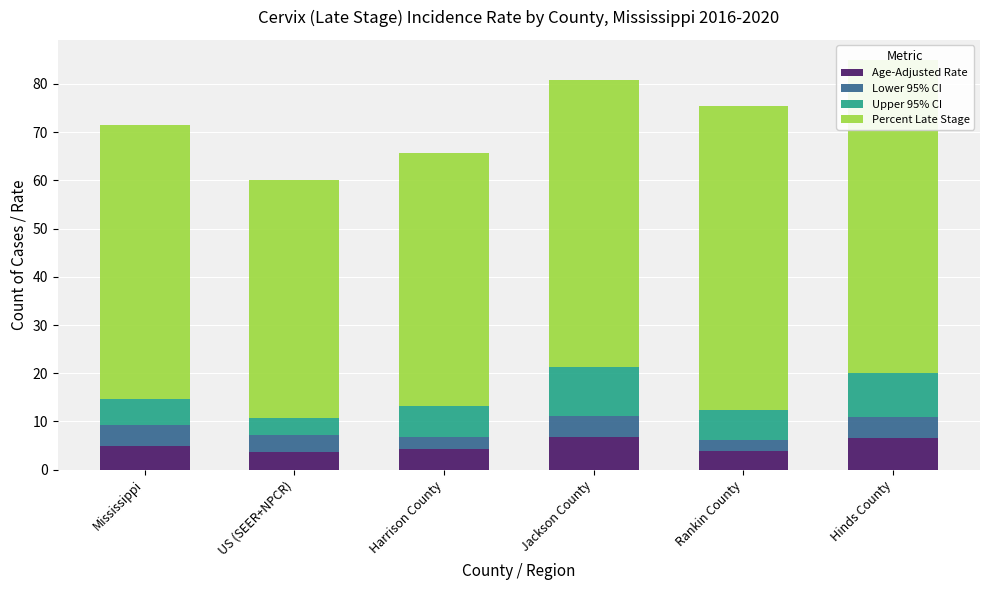

What is the sum of the Percent Late Stage values at Hinds County and Harrison County?

117.3